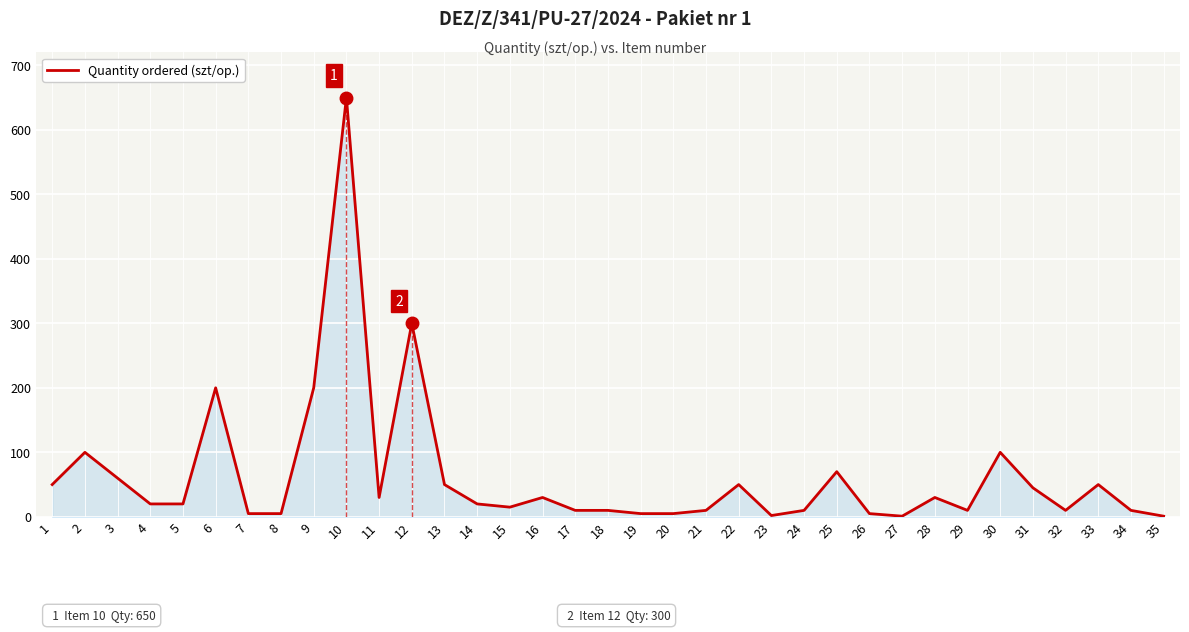

The chart shows a value of 70 at 25. True or false?

True